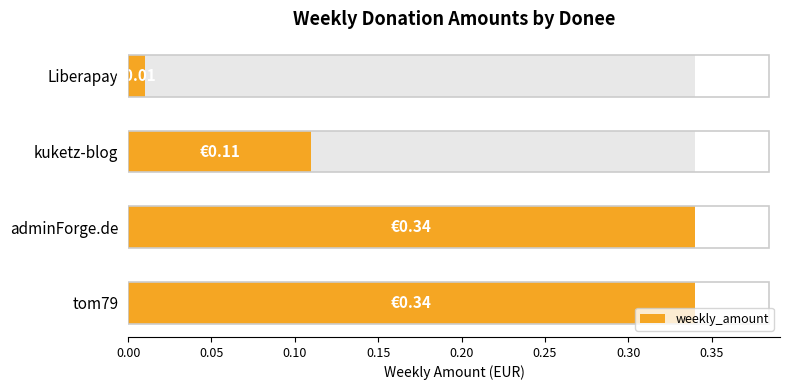

What value does the data have at adminForge.de?

0.3